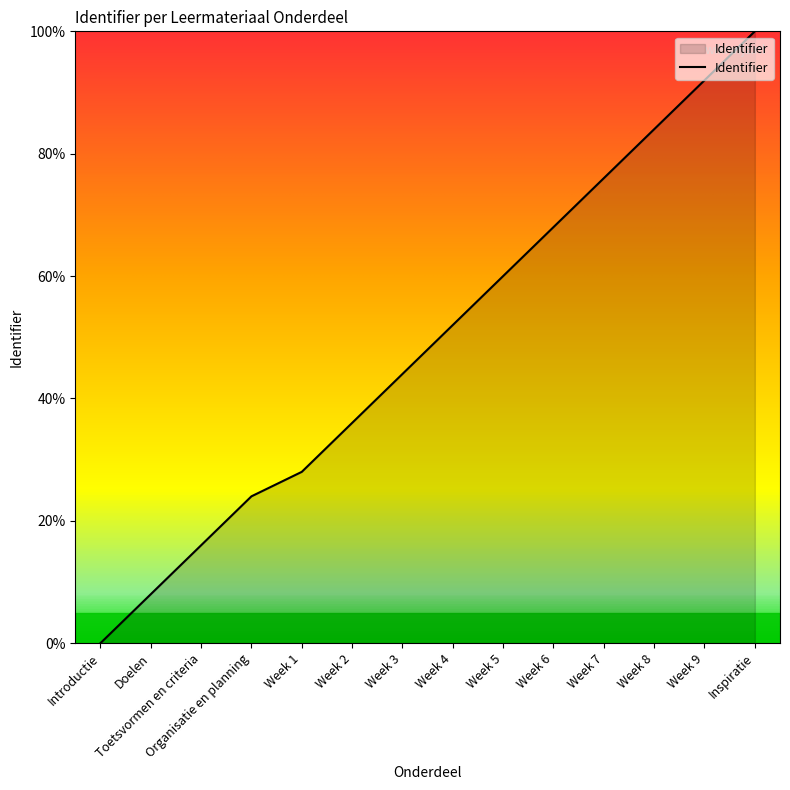

What is the difference between the second highest and second lowest values?

84.0